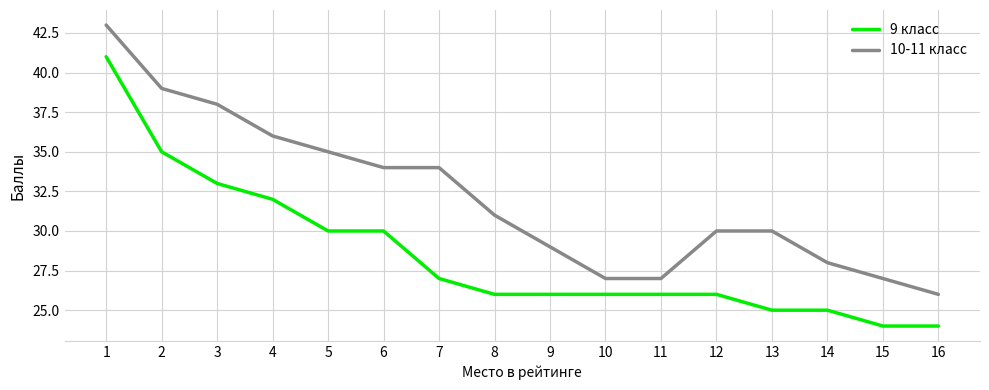

Which category has the lowest value in the 10-11 класс series?

16